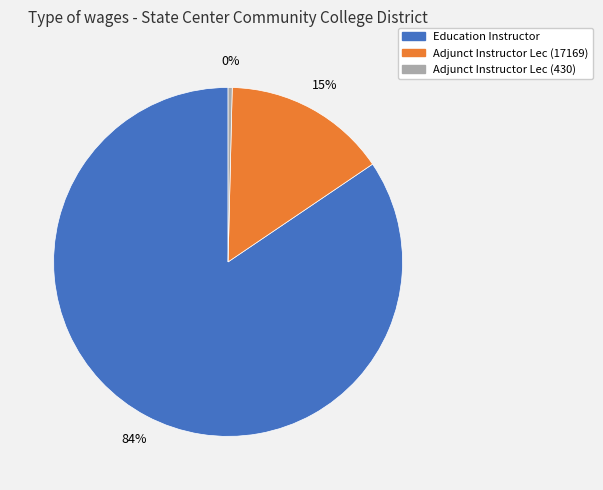

Is there a majority slice in this chart?

Yes